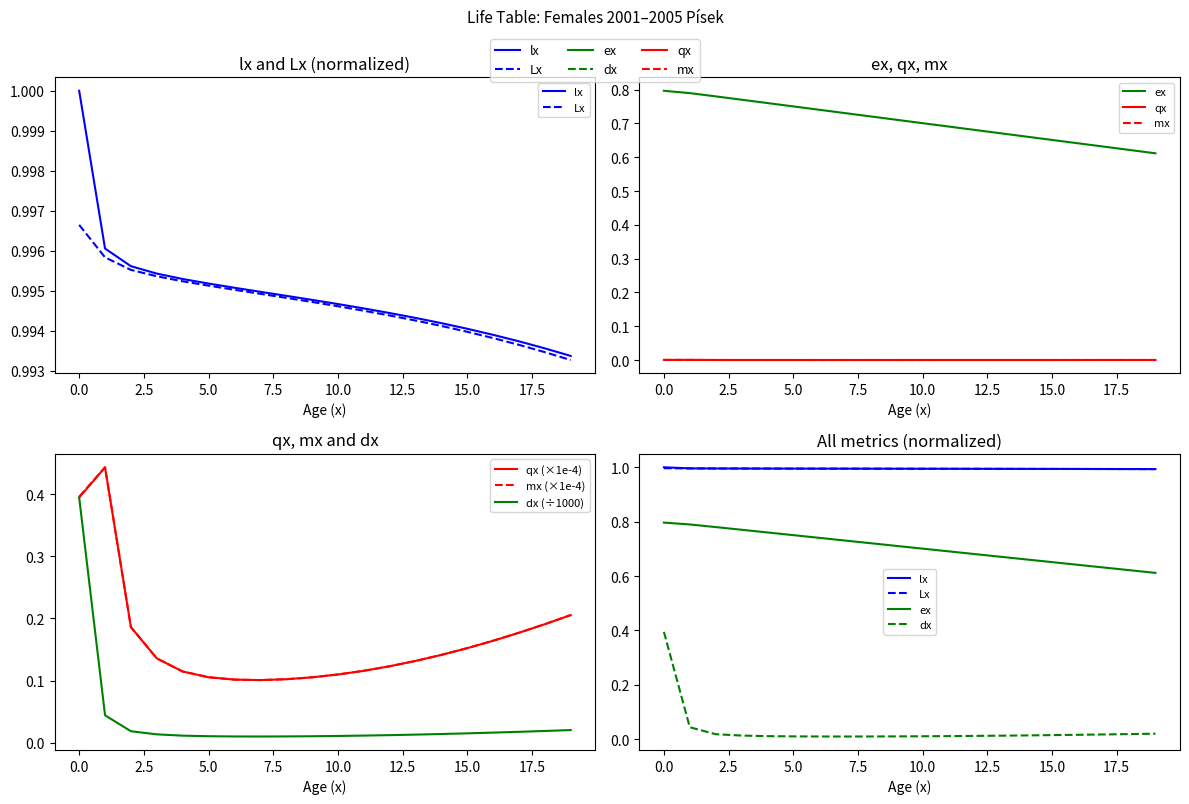

True or false: mx_scaled and dx cross at least once.

False